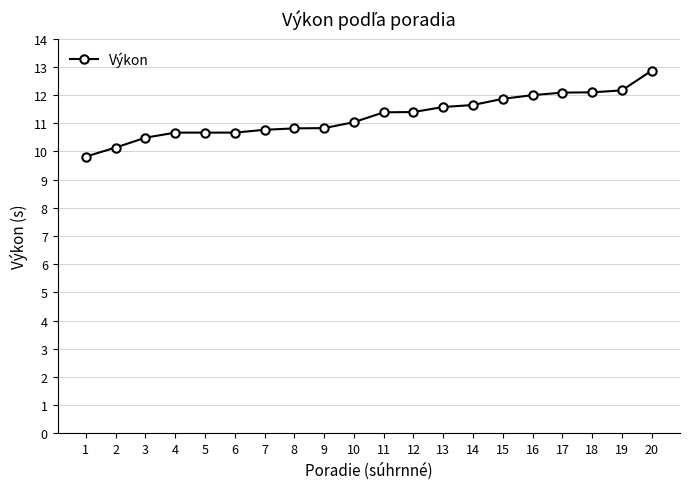

Reading left to right, transcribe all the data shown in this chart.

9.8	10.1	10.5	10.7	10.7	10.7	10.8	10.8	10.8	11.0	11.4	11.4	11.6	11.7	11.9	12.0	12.1	12.1	12.2	12.9